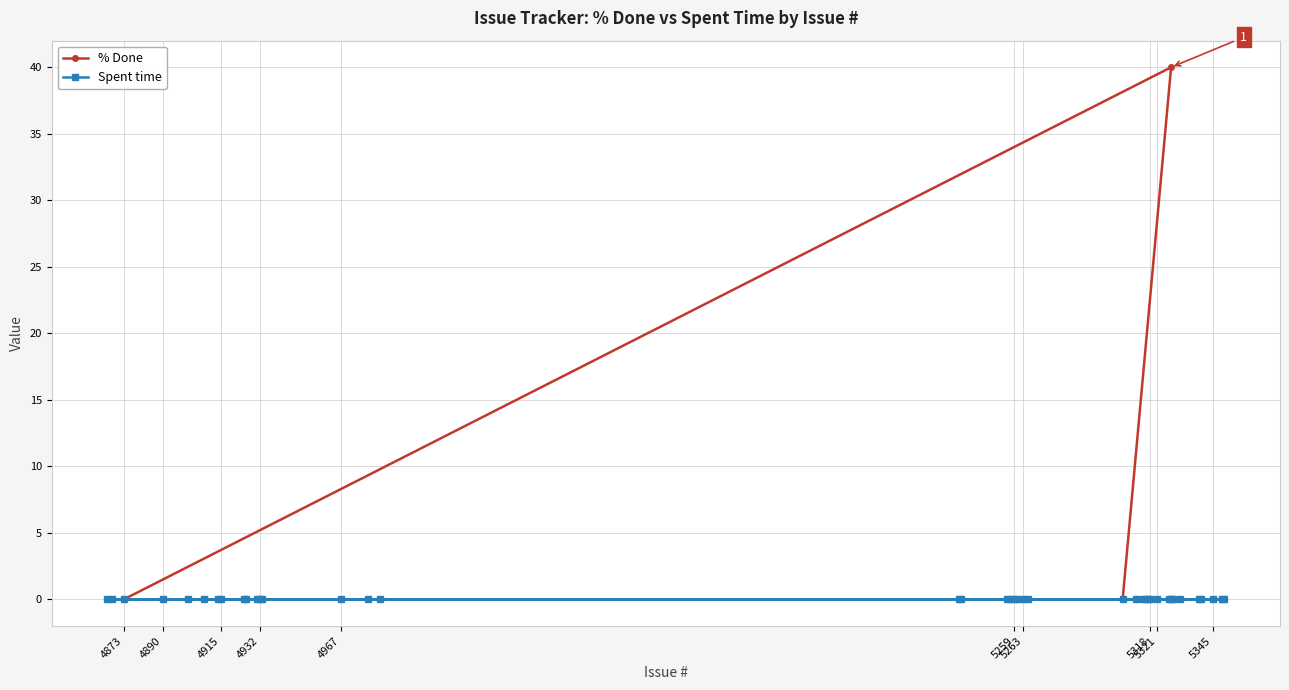

What is the difference between the maximum and minimum values in the % Done series?

40